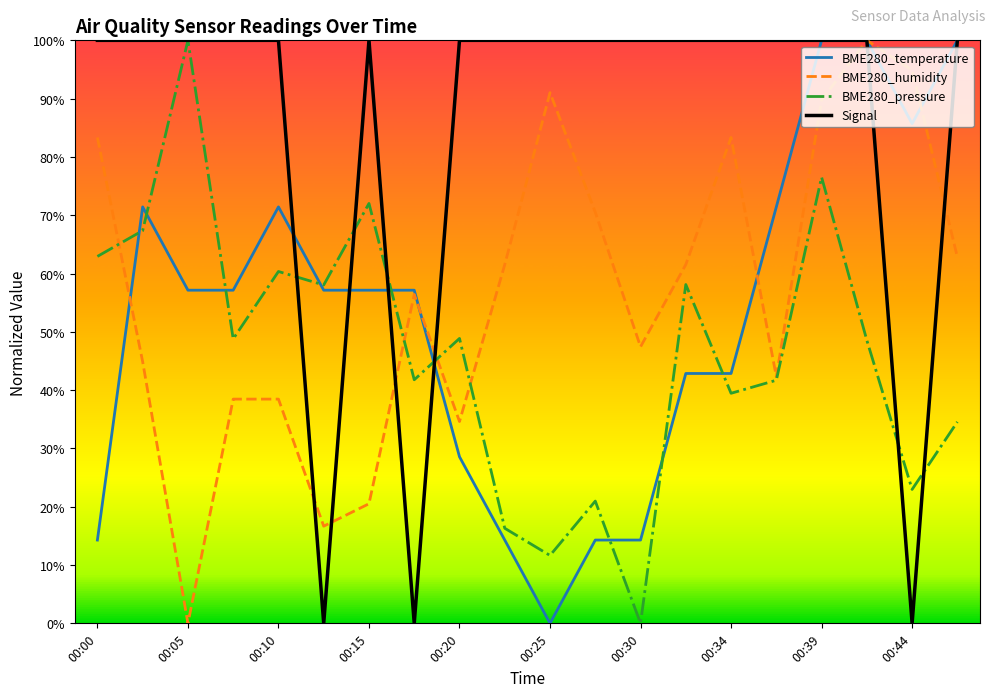

How many values in BME280_humidity are above zero?

19